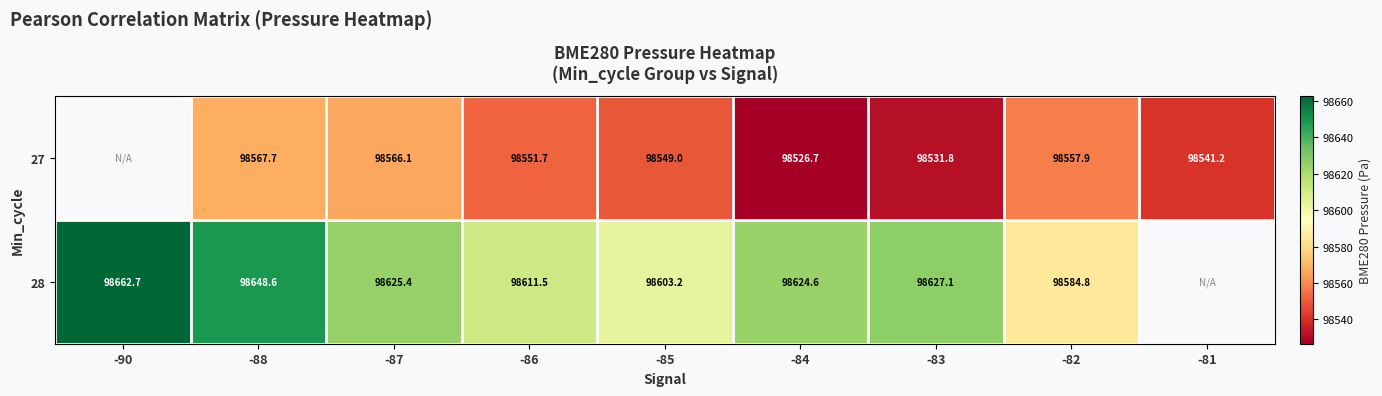

Count the number of categories in the chart.

9